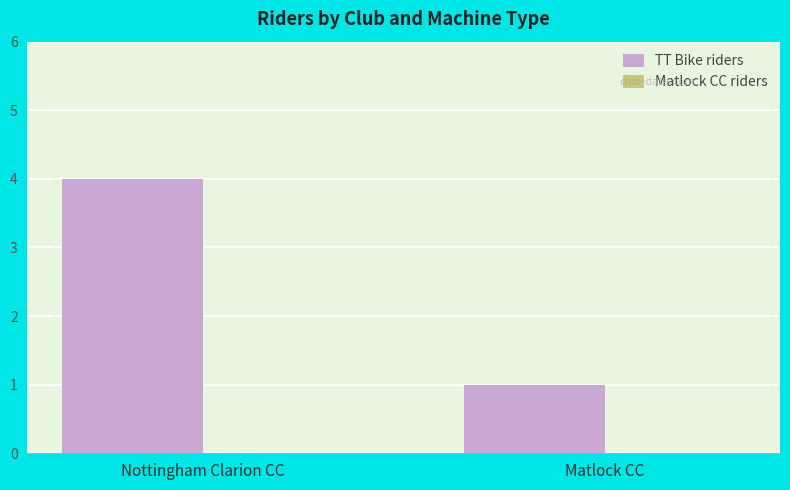

Rank the categories by value from highest to lowest.

Nottingham Clarion CC, Matlock CC